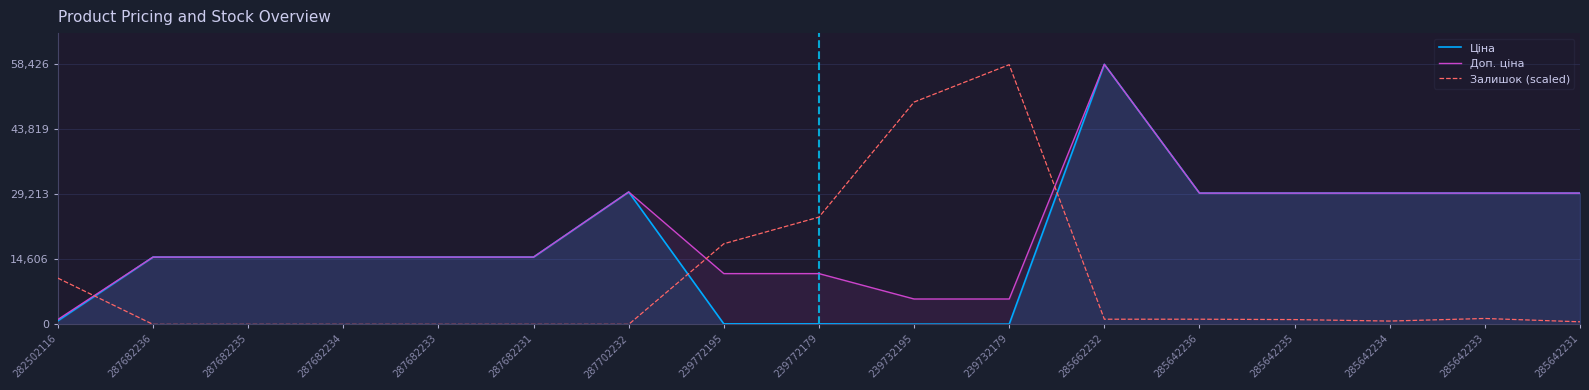

In Залишок (scaled), how many points are lower than both neighbors (excluding endpoints)?

1